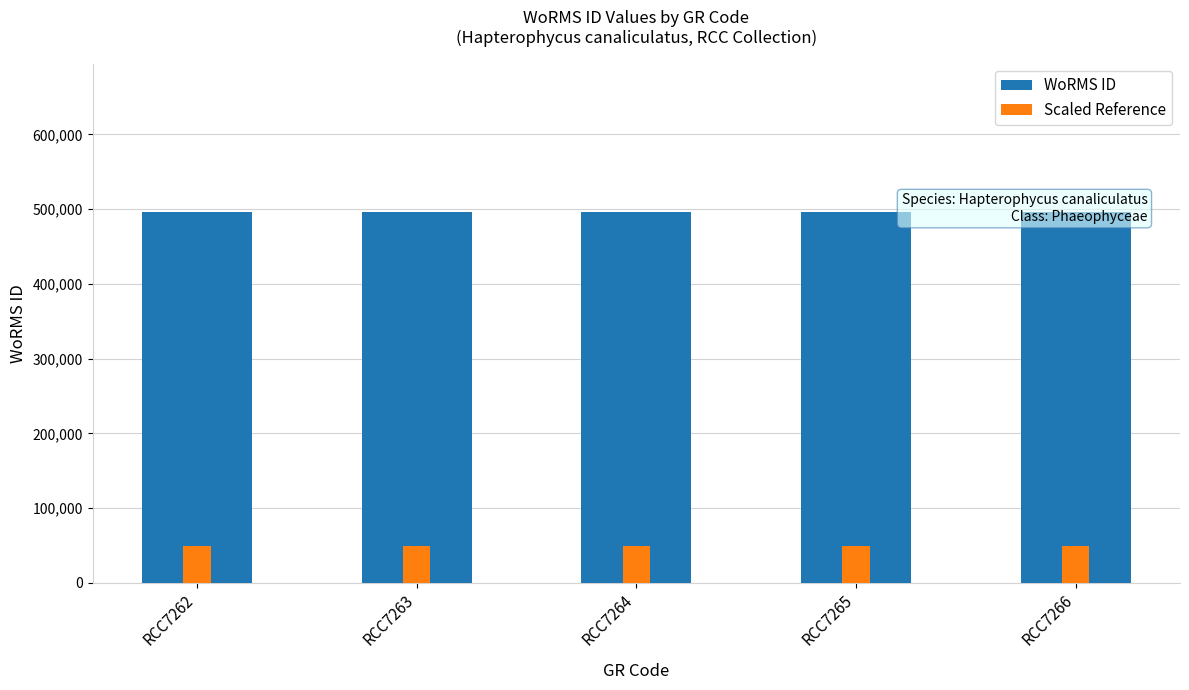

Which series has the largest range (max minus min)?

WoRMS ID